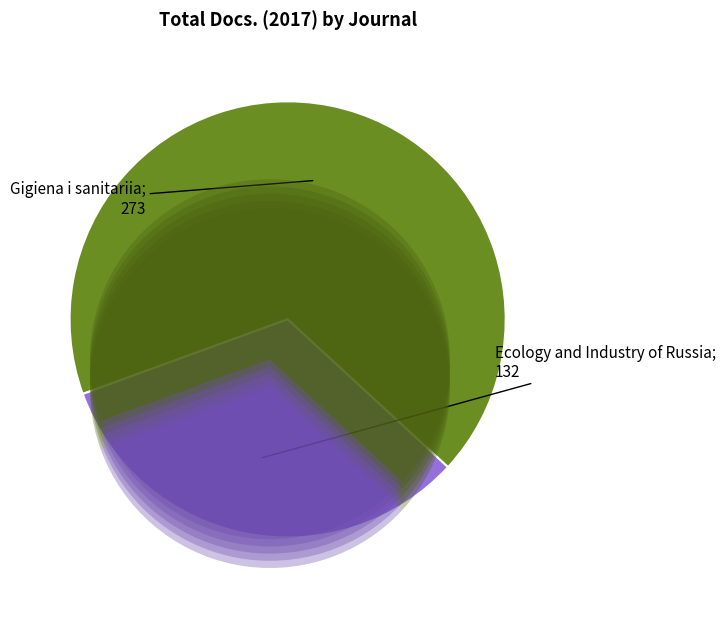

What is the smallest slice in the pie chart?

Ecology and Industry of Russia